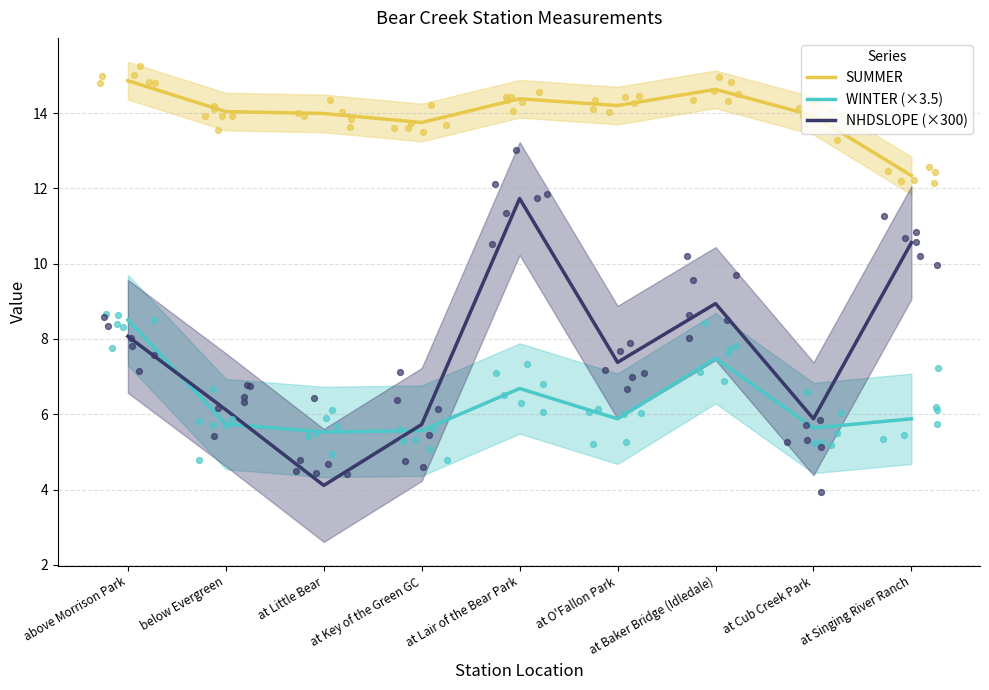

Which series has the widest spread of Y values?

NHDSLOPE (×300)